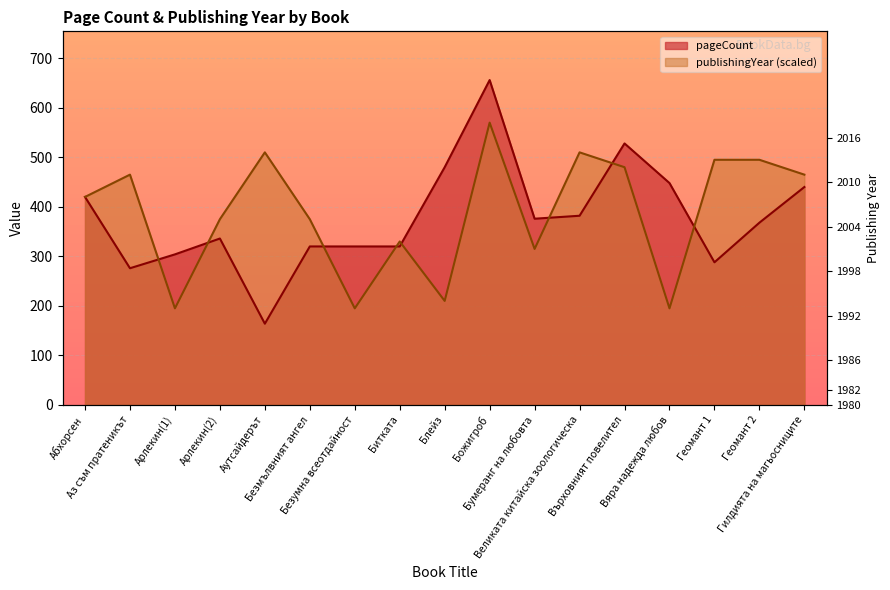

At which category does pageCount reach its first local peak?

Арлекин(2)